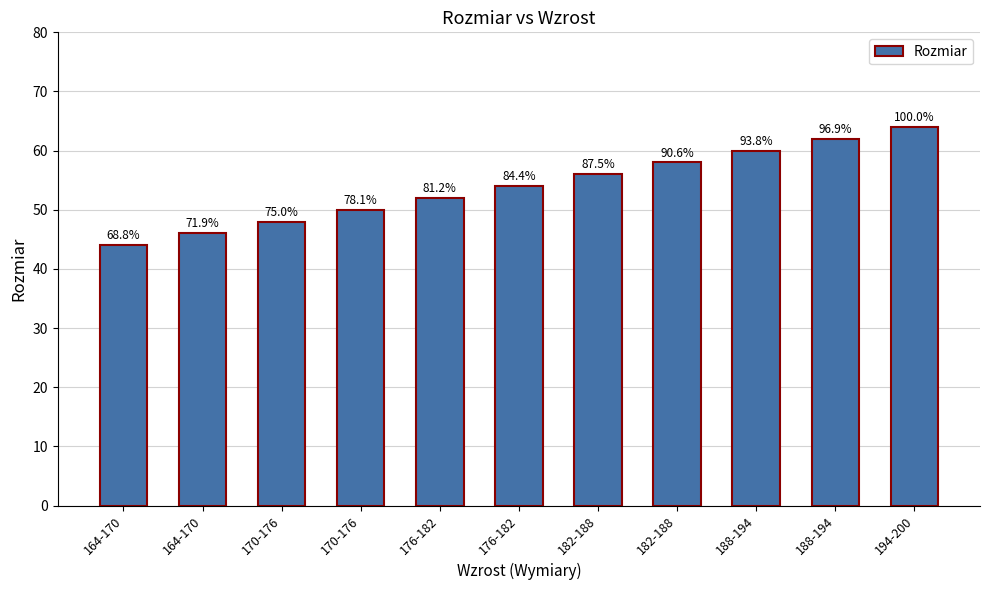

Does the chart contain any negative values?

No